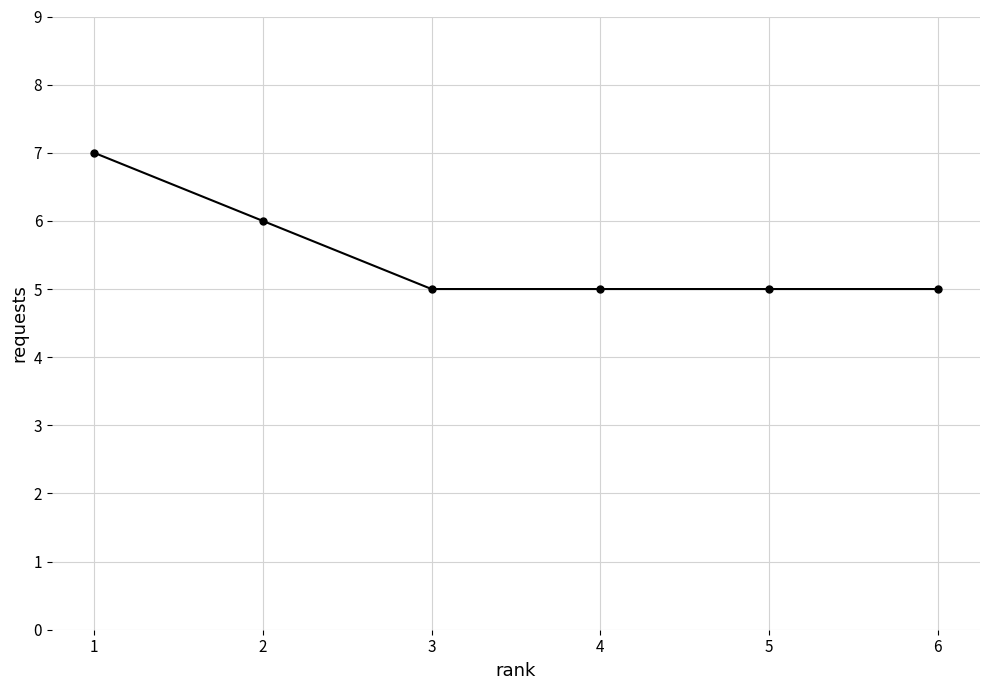

What is the greatest value displayed?

7